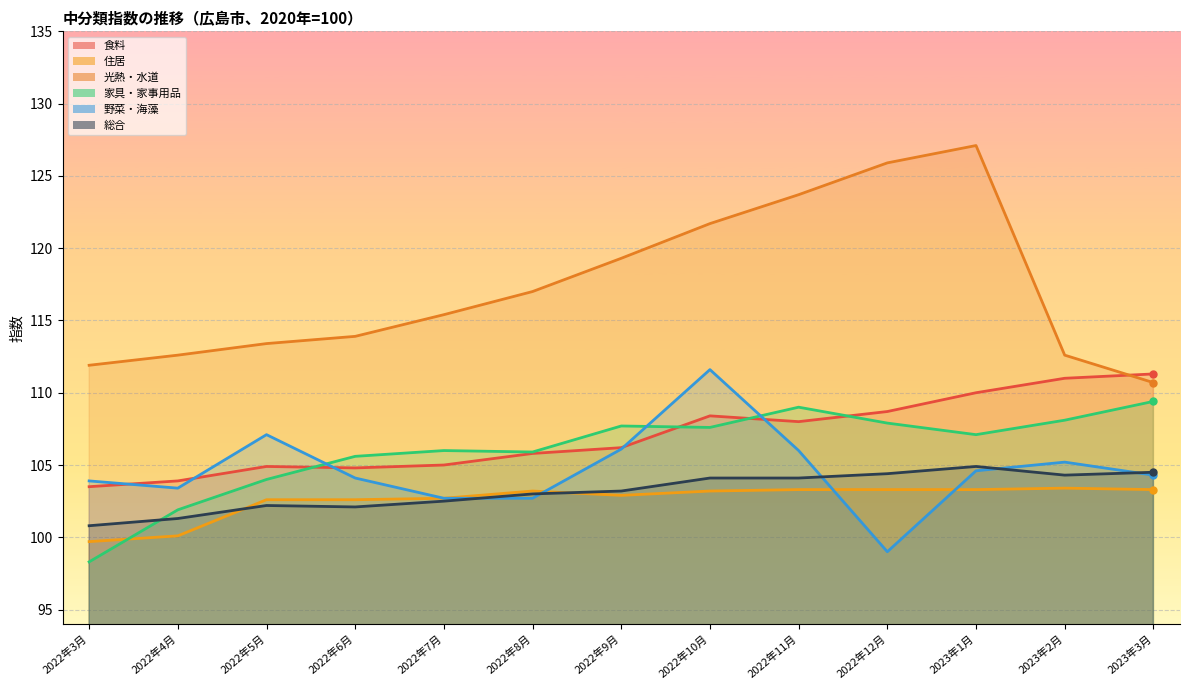

At which label does 光熱・水道 reach its peak?

2023年1月